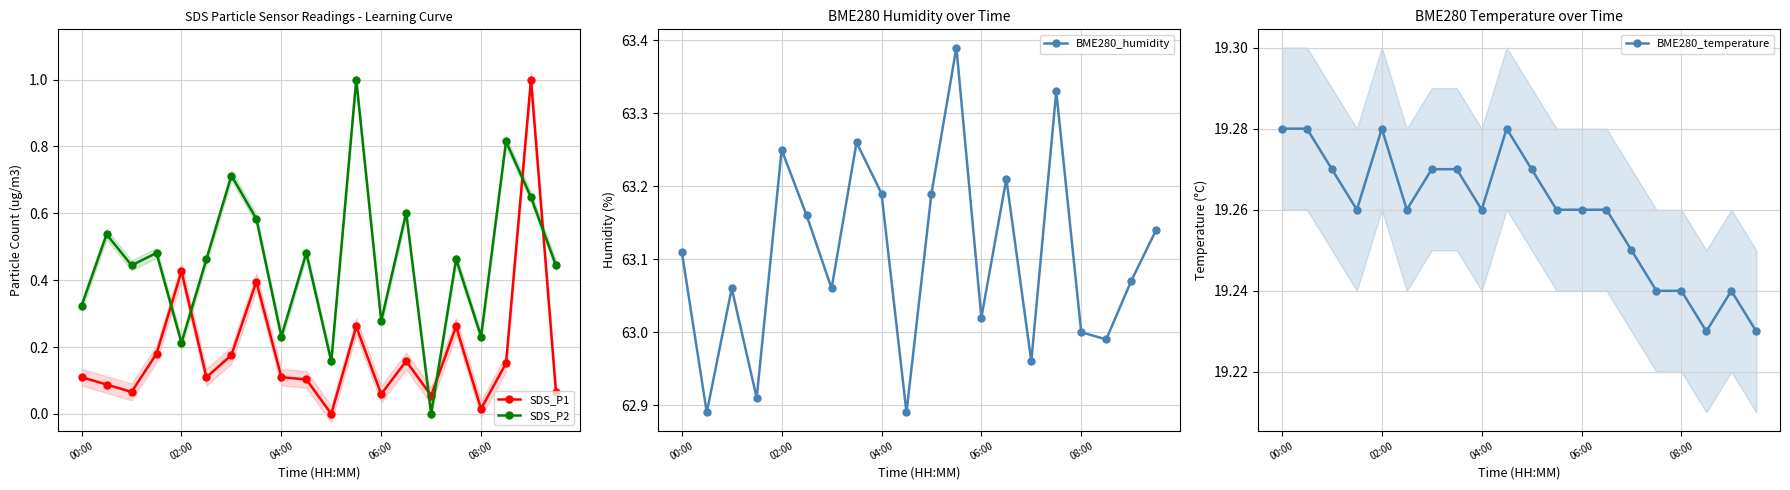

Does the chart display data point markers on the line(s)?

Yes